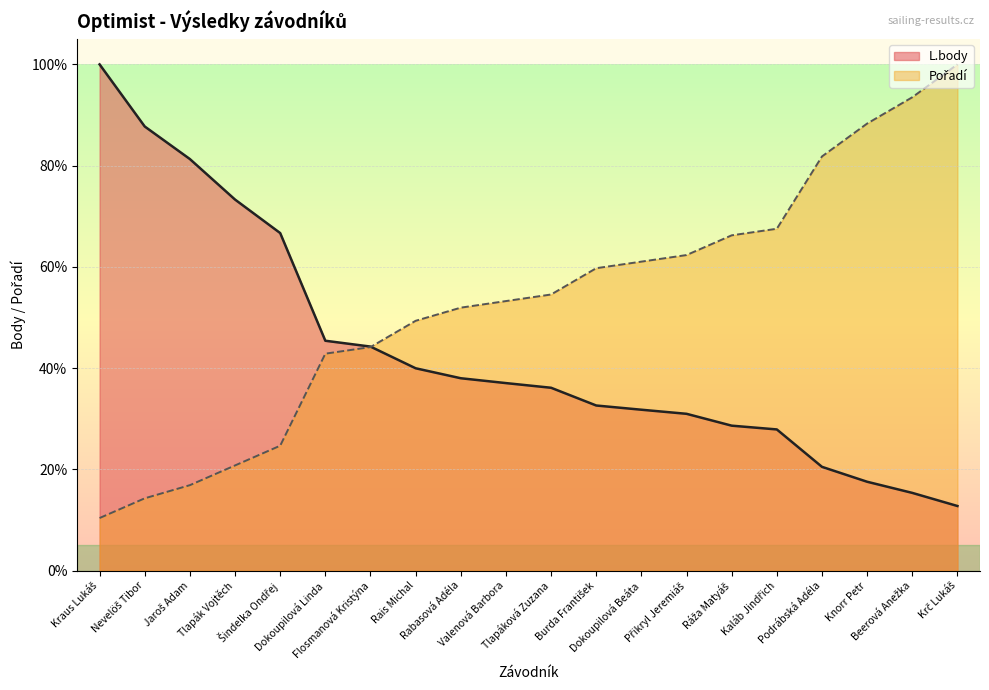

How many lines are shown in the chart?

2